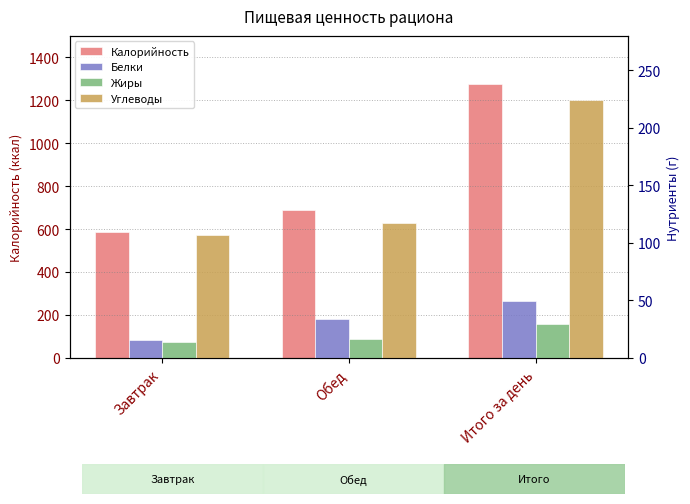

Which series changed the most between Завтрак and Итого за день?

Калорийность